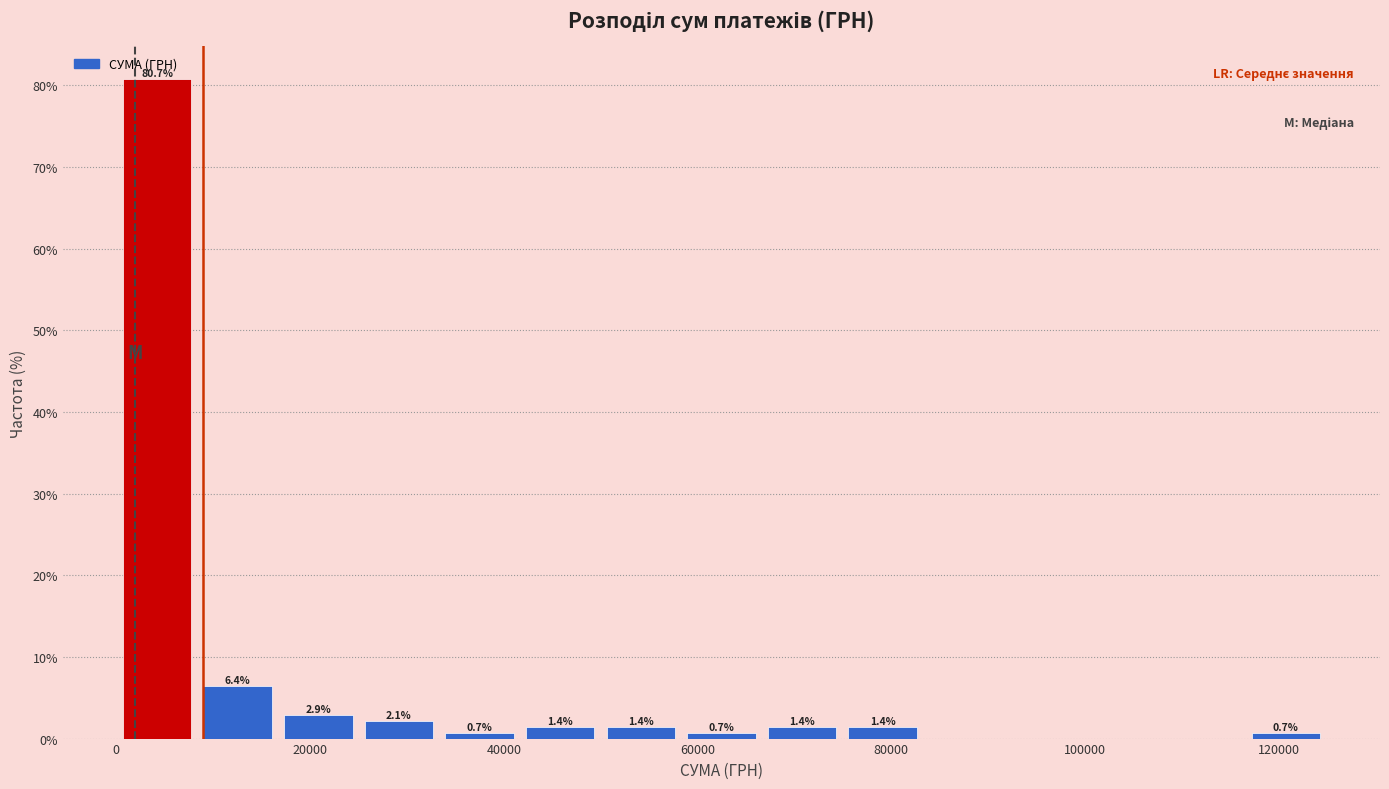

Which range on the x-axis has the tallest bar?

0 to 8000